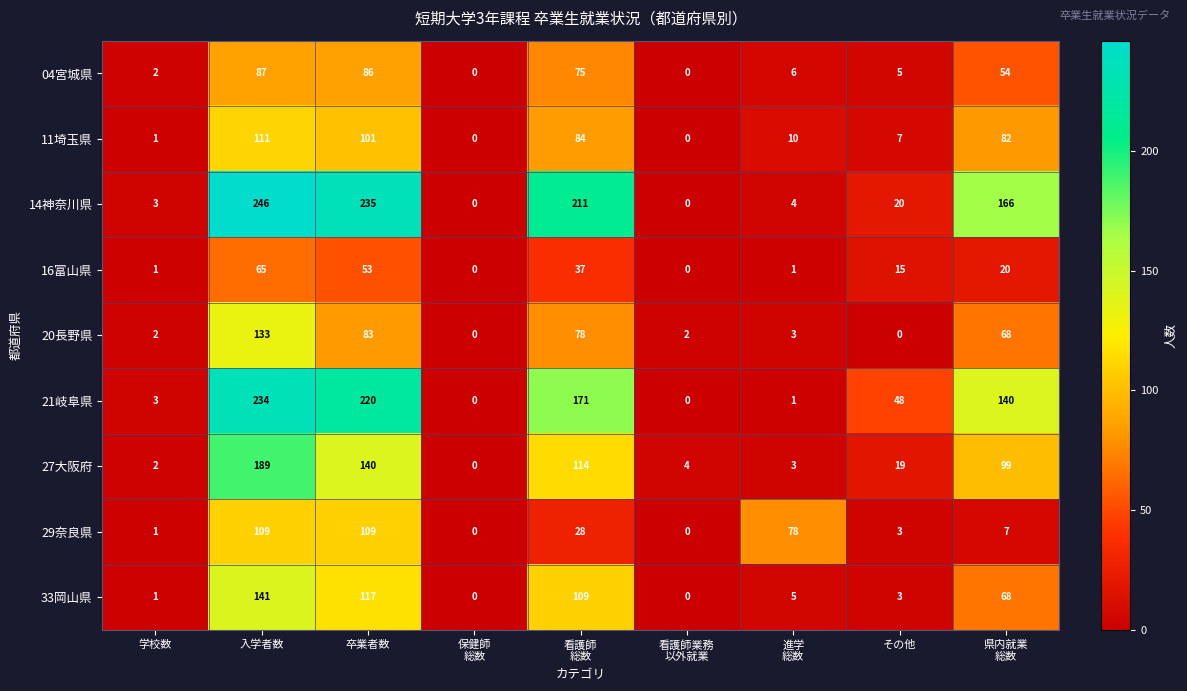

True or false: 27大阪府 has a value of 1 at 学校数.

False